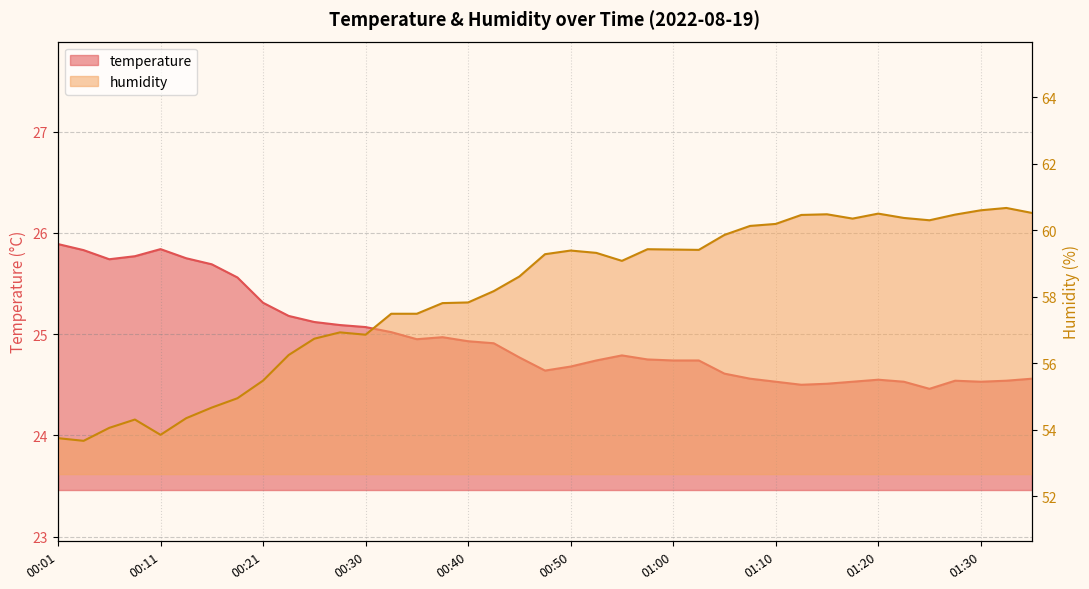

What is the approximate value of humidity at 00:38?

57.8